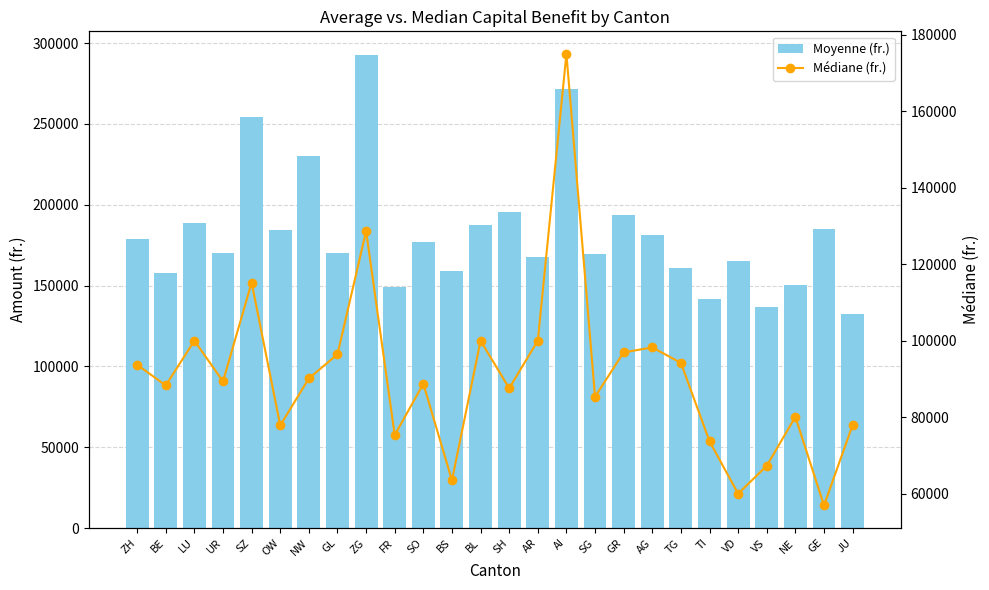

At which category is the sum across all series the highest?

AI